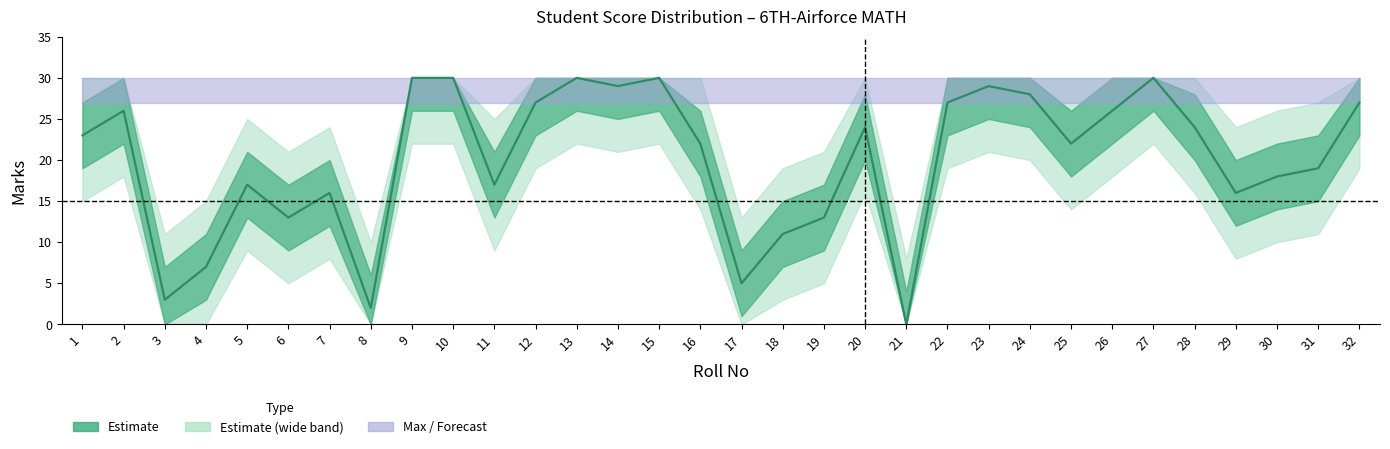

List the labels in order of Max value, smallest first.

1, 2, 3, 4, 5, 6, 7, 8, 9, 10, 11, 12, 13, 14, 15, 16, 17, 18, 19, 20, 21, 22, 23, 24, 25, 26, 27, 28, 29, 30, 31, 32